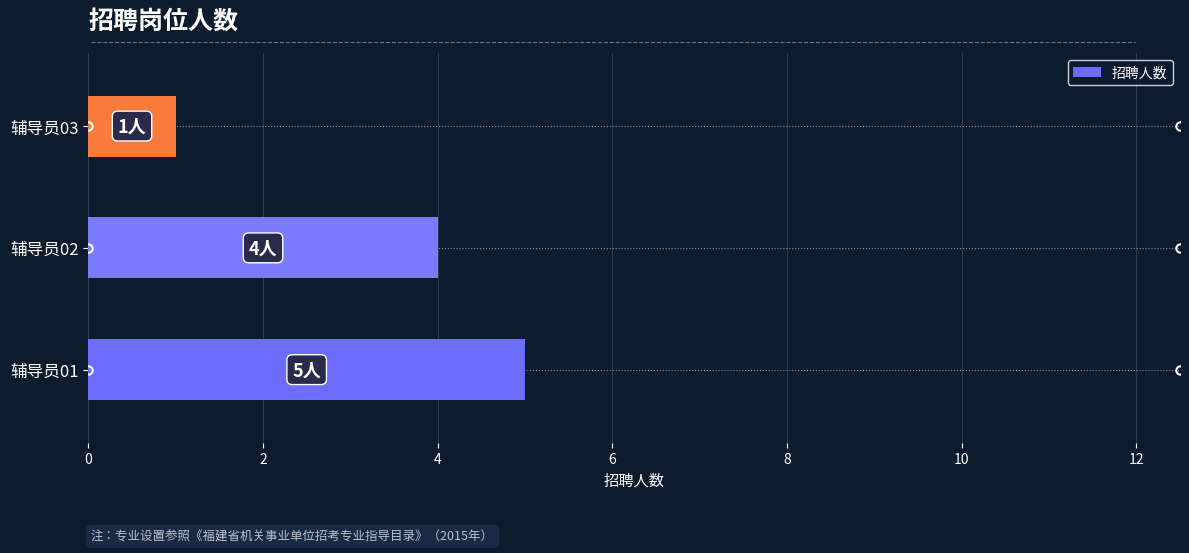

How many values are below 4?

1